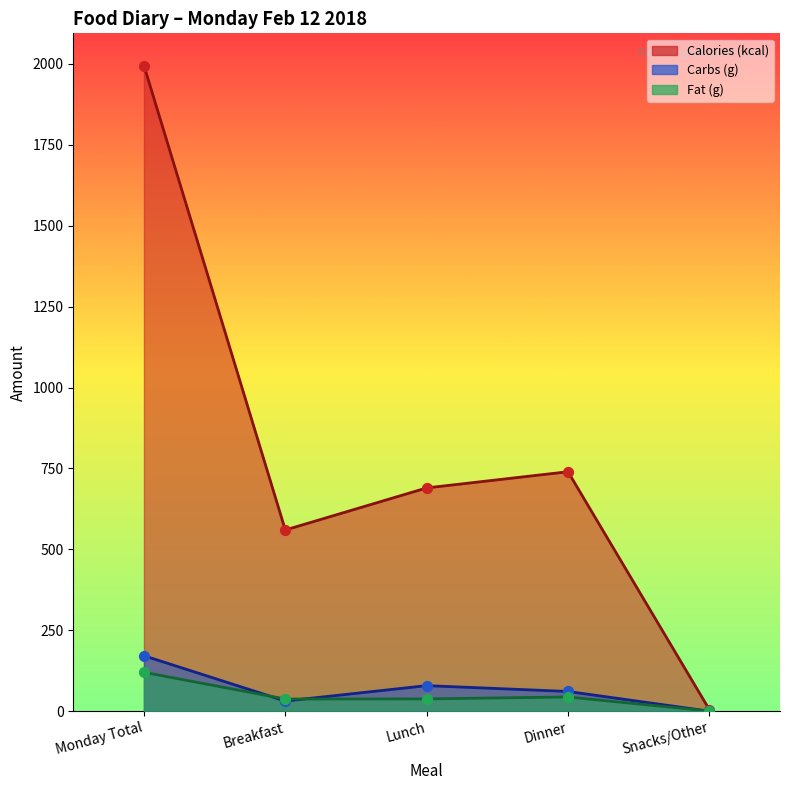

What is the total value across all series at Dinner?

845.0